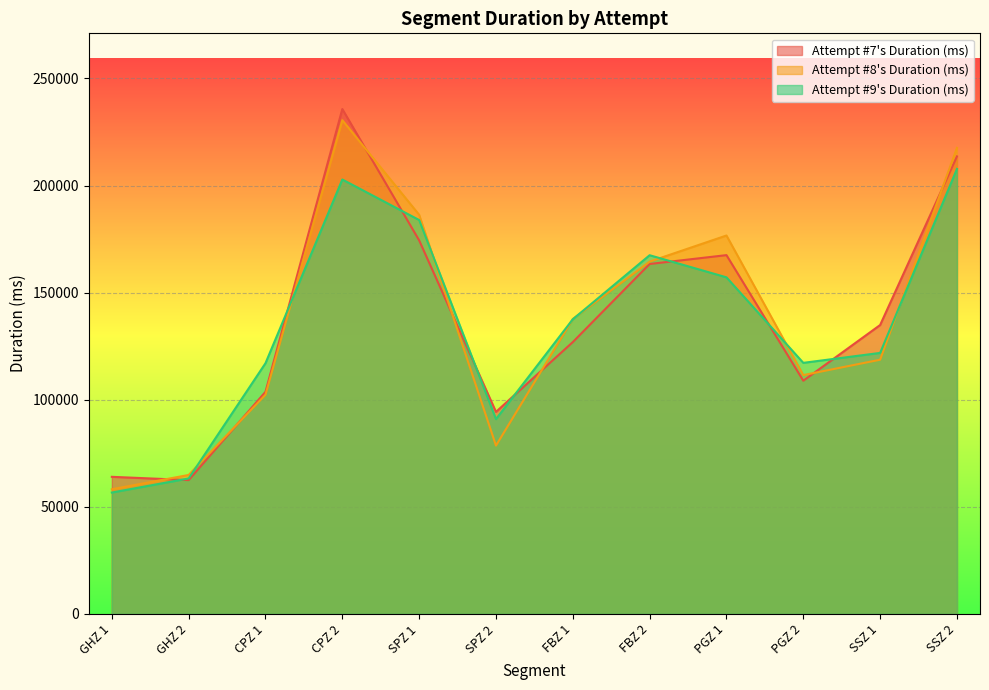

Which series has the largest total across all categories?

Attempt #7's Duration (ms)